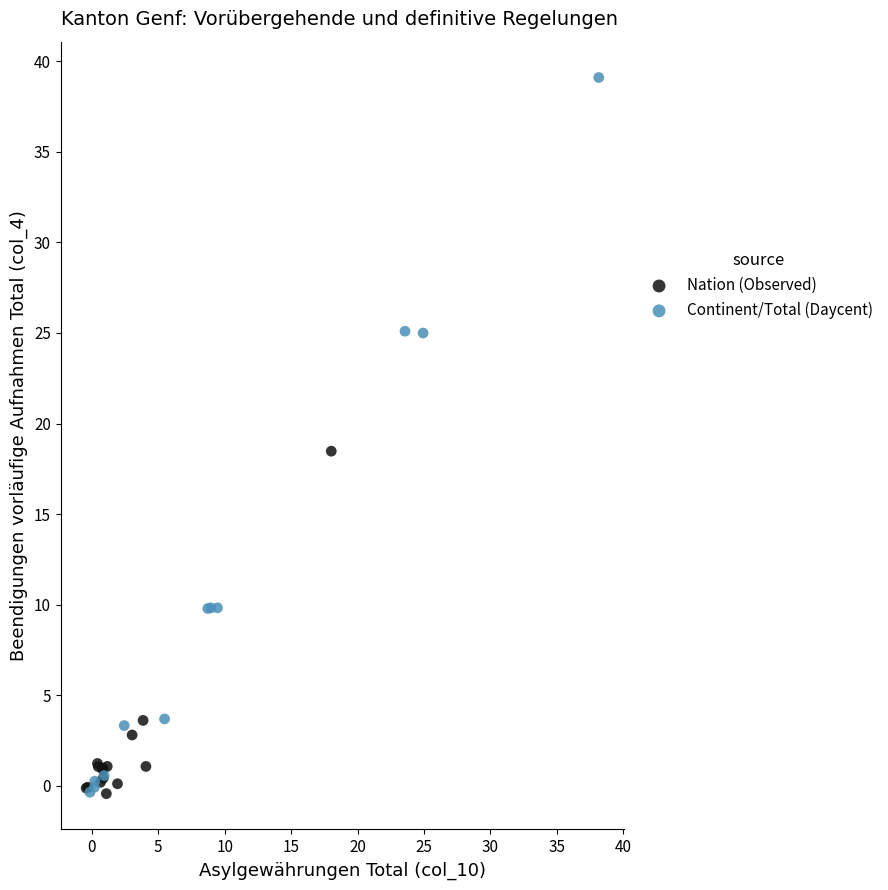

Which series has the widest spread of Y values?

Continent/Total (Daycent)